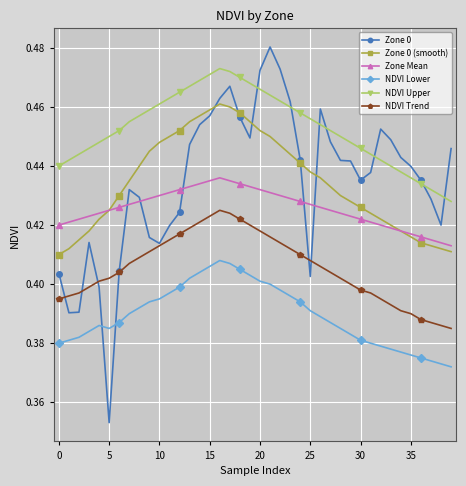

List the series in order of their peak value, lowest first.

NDVI Lower, NDVI Trend, Zone Mean, Zone 0 (smooth), NDVI Upper, Zone 0